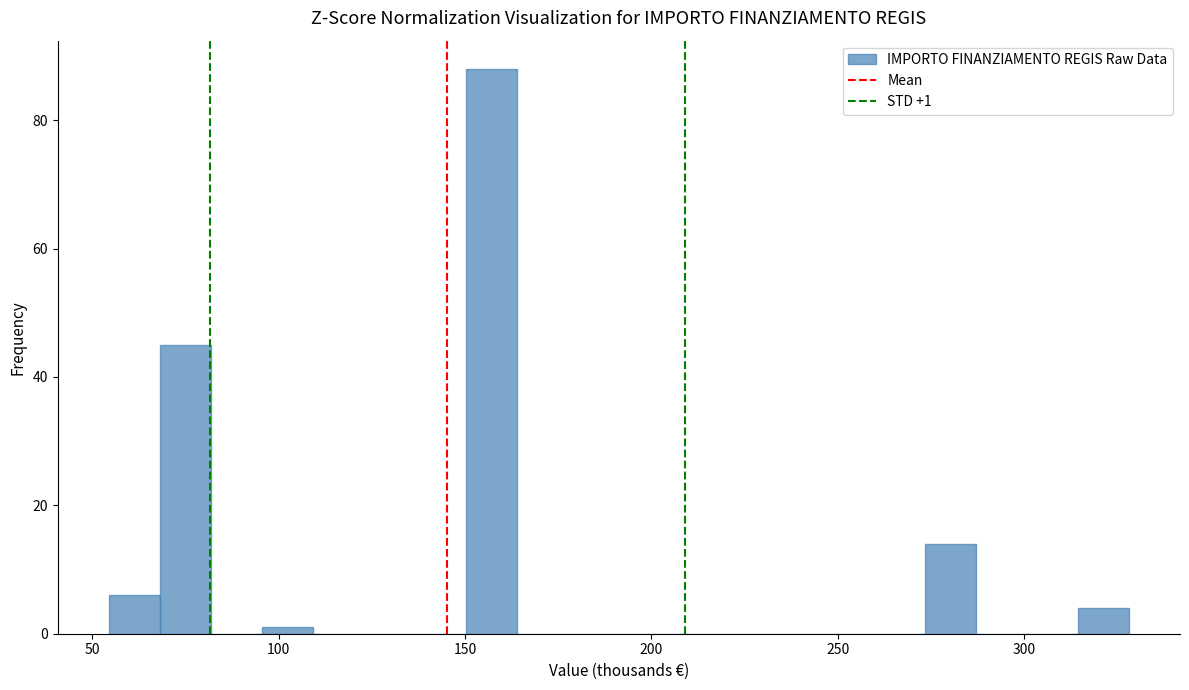

Around what value on the x-axis is the tallest bar? Give the approximate position of its centre, as read against the axis.

155